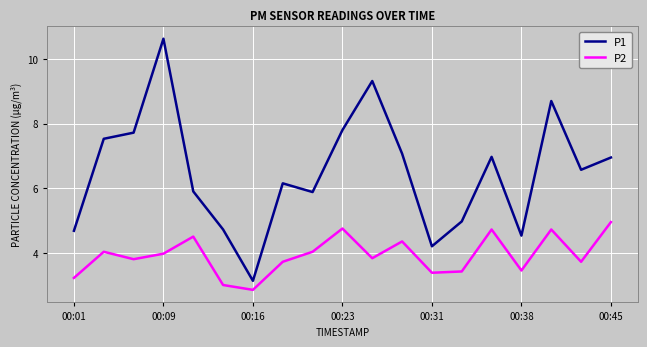

List the series in order of their overall mean, lowest first.

P2, P1